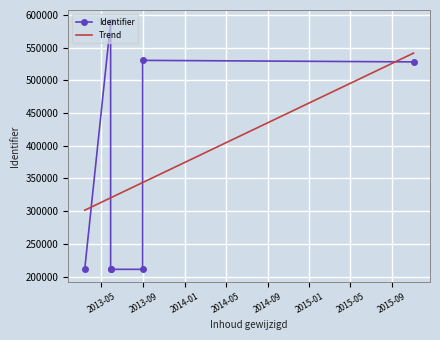

Reading left to right, what are all the values shown in this chart?

2013-03-13=210971	2013-05-28=588725	2013-05-28=210972	2013-08-30=210974	2013-08-30=530585	2013-05-28=210975	2015-11-03=528244